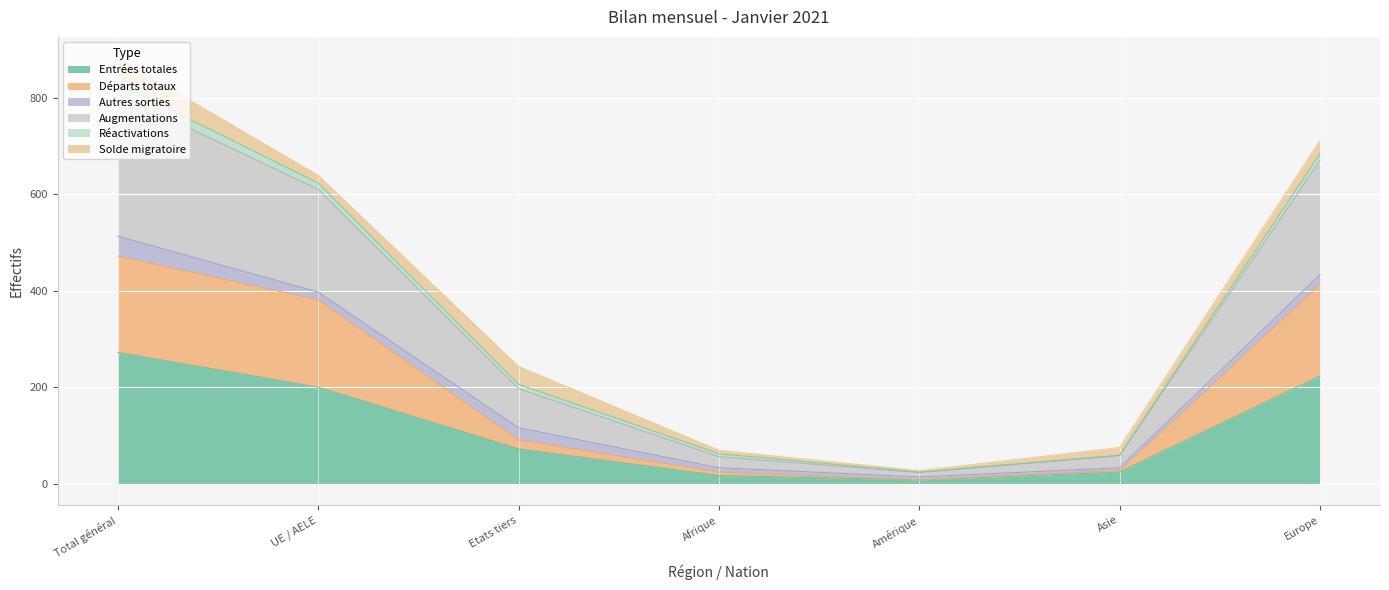

Which category has the highest value in the Entrées totales series?

Total général